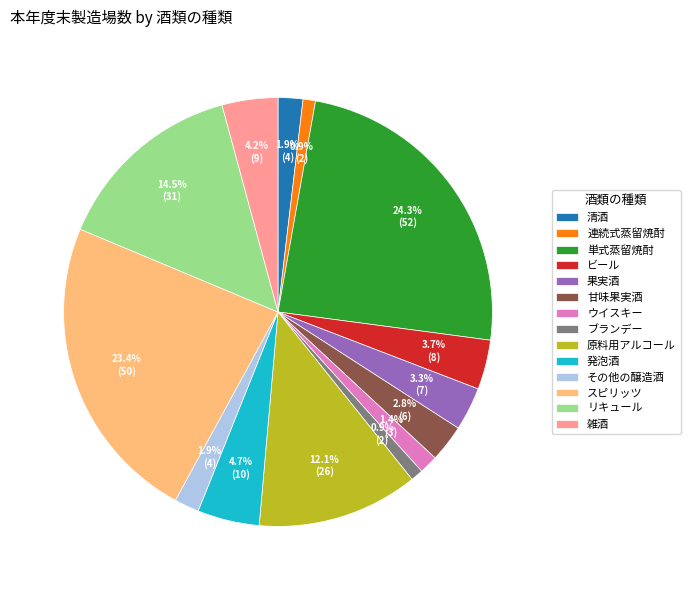

Which has a higher value, その他の醸造酒 or 連続式蒸留焼酎?

その他の醸造酒